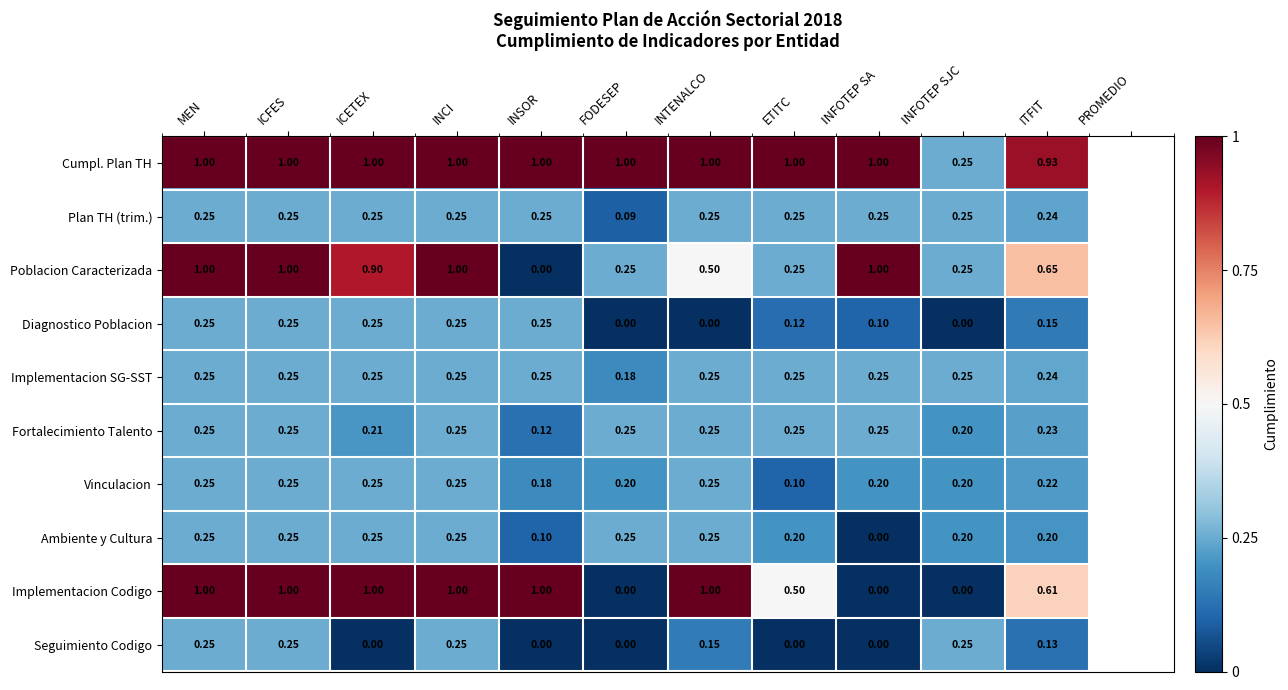

Between INSOR and INFOTEP SJC, which series saw the biggest shift?

Implementacion Codigo